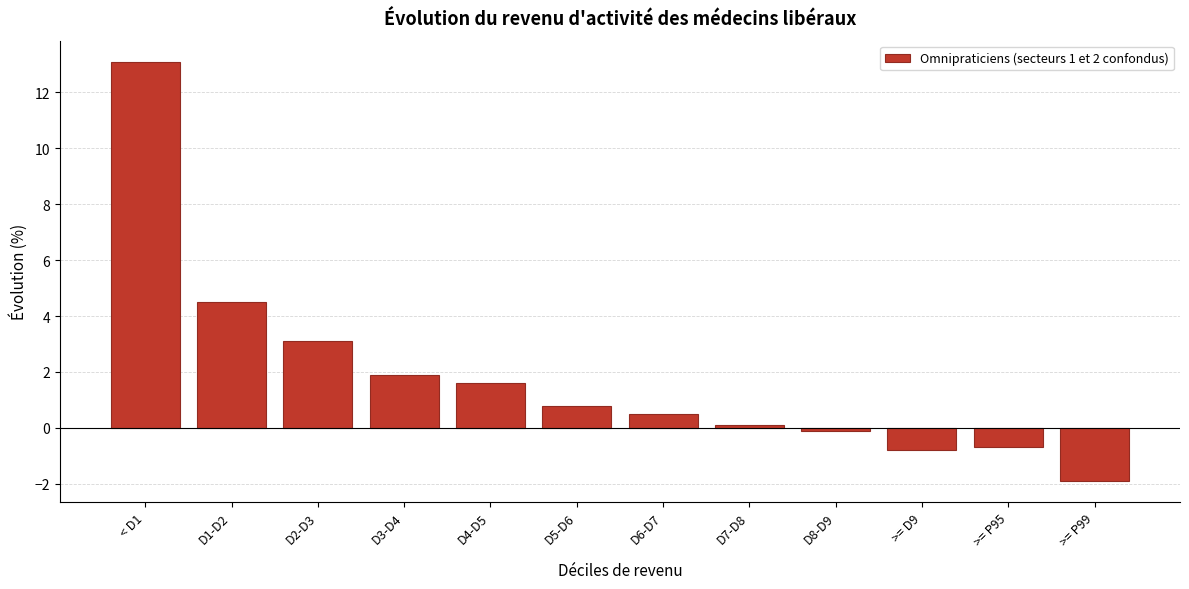

Reading right to left, what are all the values shown in this chart?

>= P99=-1.9	>= P95=-0.7	>= D9=-0.8	D8-D9=-0.1	D7-D8=0.1	D6-D7=0.5	D5-D6=0.8	D4-D5=1.6	D3-D4=1.9	D2-D3=3.1	D1-D2=4.5	< D1=13.1